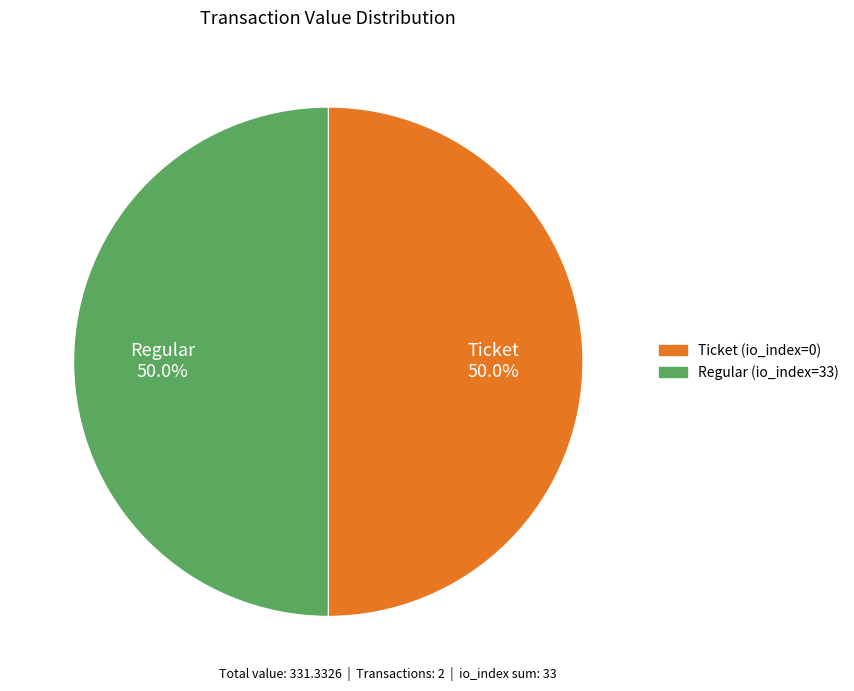

What is the total percentage of Regular (io_index=33) and Ticket (io_index=0)?

100.0%